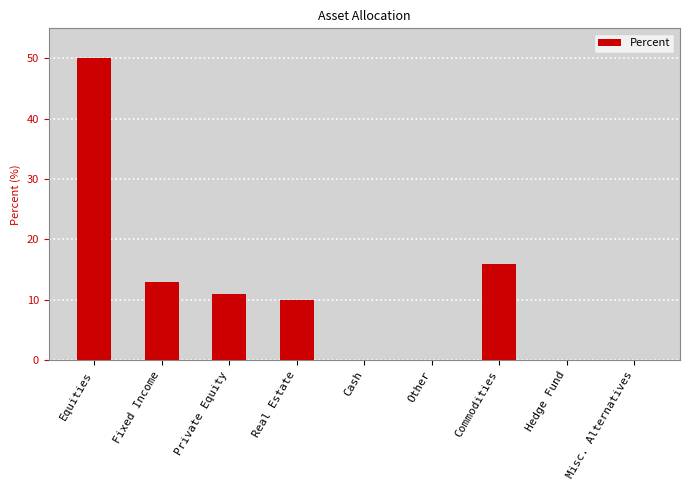

Reading left to right, list all the values displayed in this chart.

50	13	11	10	0	0	16	0	0